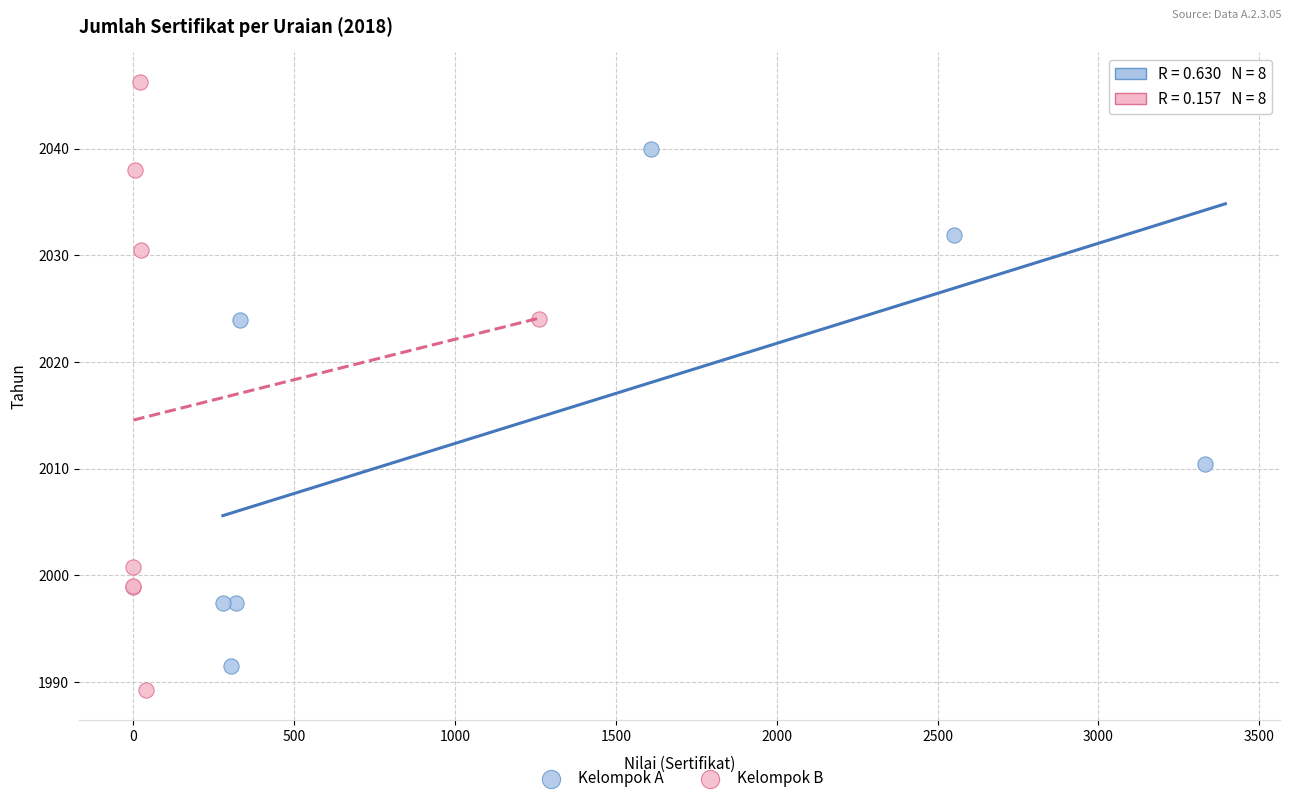

What are all the series names shown in the legend?

Kelompok A, Kelompok B